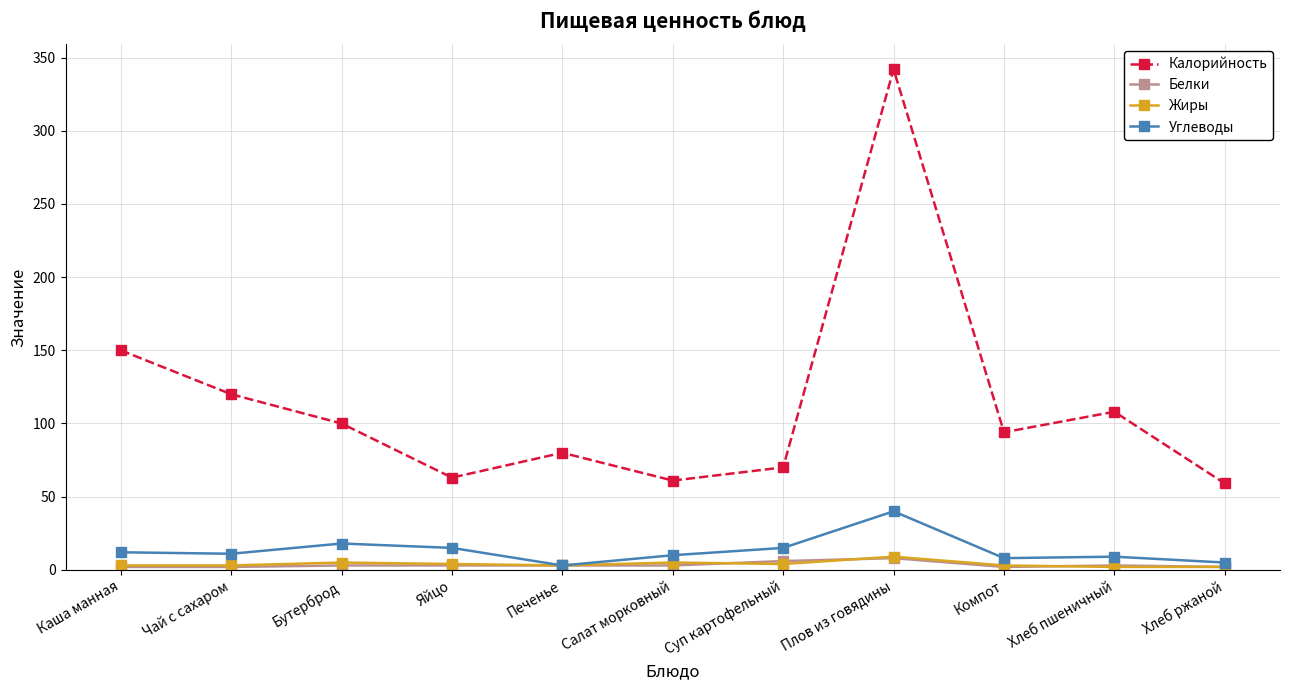

What are all the series names shown in the legend?

Калорийность, Белки, Жиры, Углеводы